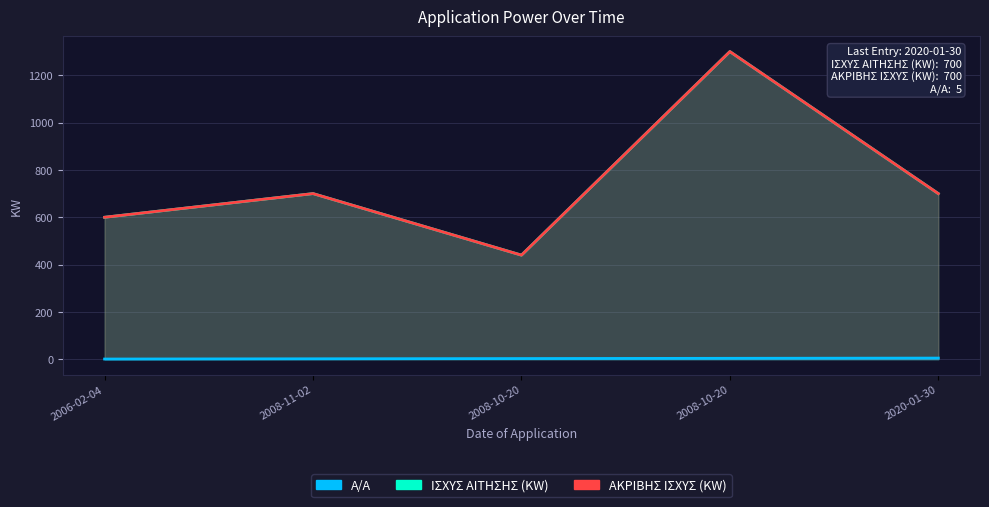

Reading right to left, list all the values displayed in this chart.

ΙΣΧΥΣ ΑΙΤΗΣΗΣ (KW): 2020-01-30=700	2008-10-20=1300	2008-10-20=440	2008-11-02=700	2006-02-04=600
ΑΚΡΙΒΗΣ ΙΣΧΥΣ (KW): 2020-01-30=700	2008-10-20=1300	2008-10-20=440	2008-11-02=700	2006-02-04=600
Α/Α: 2020-01-30=5	2008-10-20=4	2008-10-20=3	2008-11-02=2	2006-02-04=1